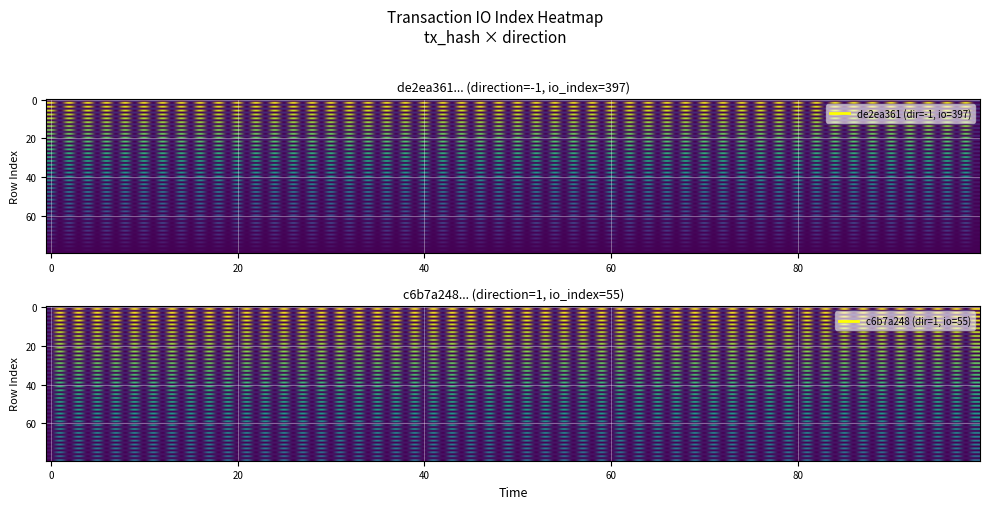

What is the difference between the maximum and minimum values in the de2ea3612a8895e694eee2b5c278123175e0511 series?

398